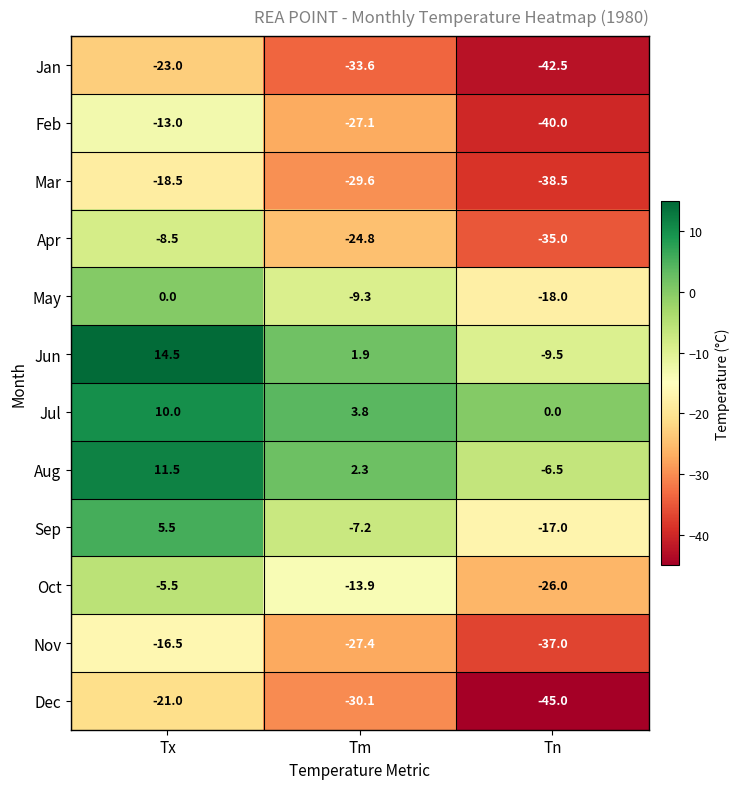

What is the highest value of the Apr series?

-8.5